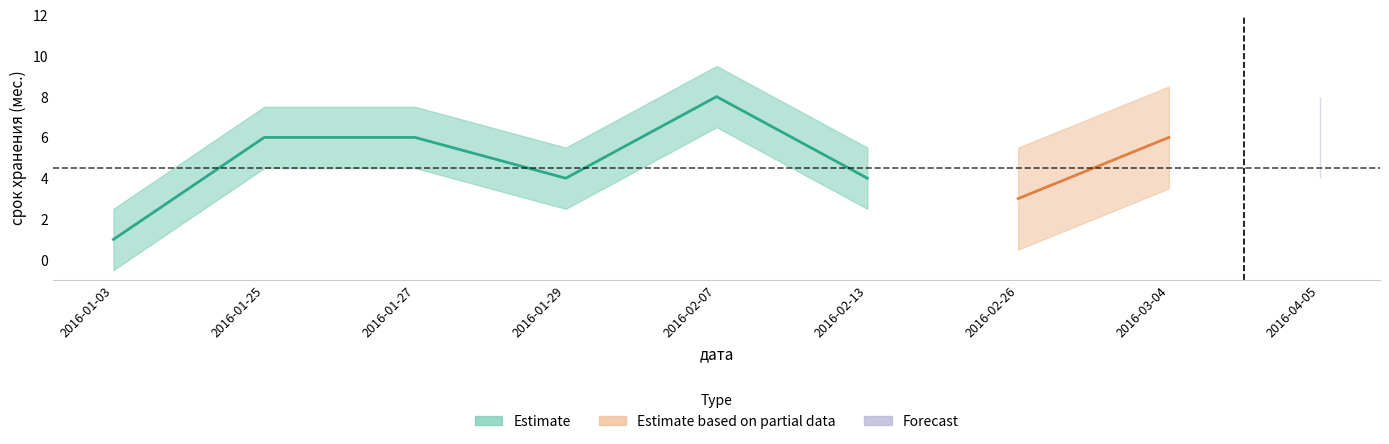

How many values exceed 6?

1